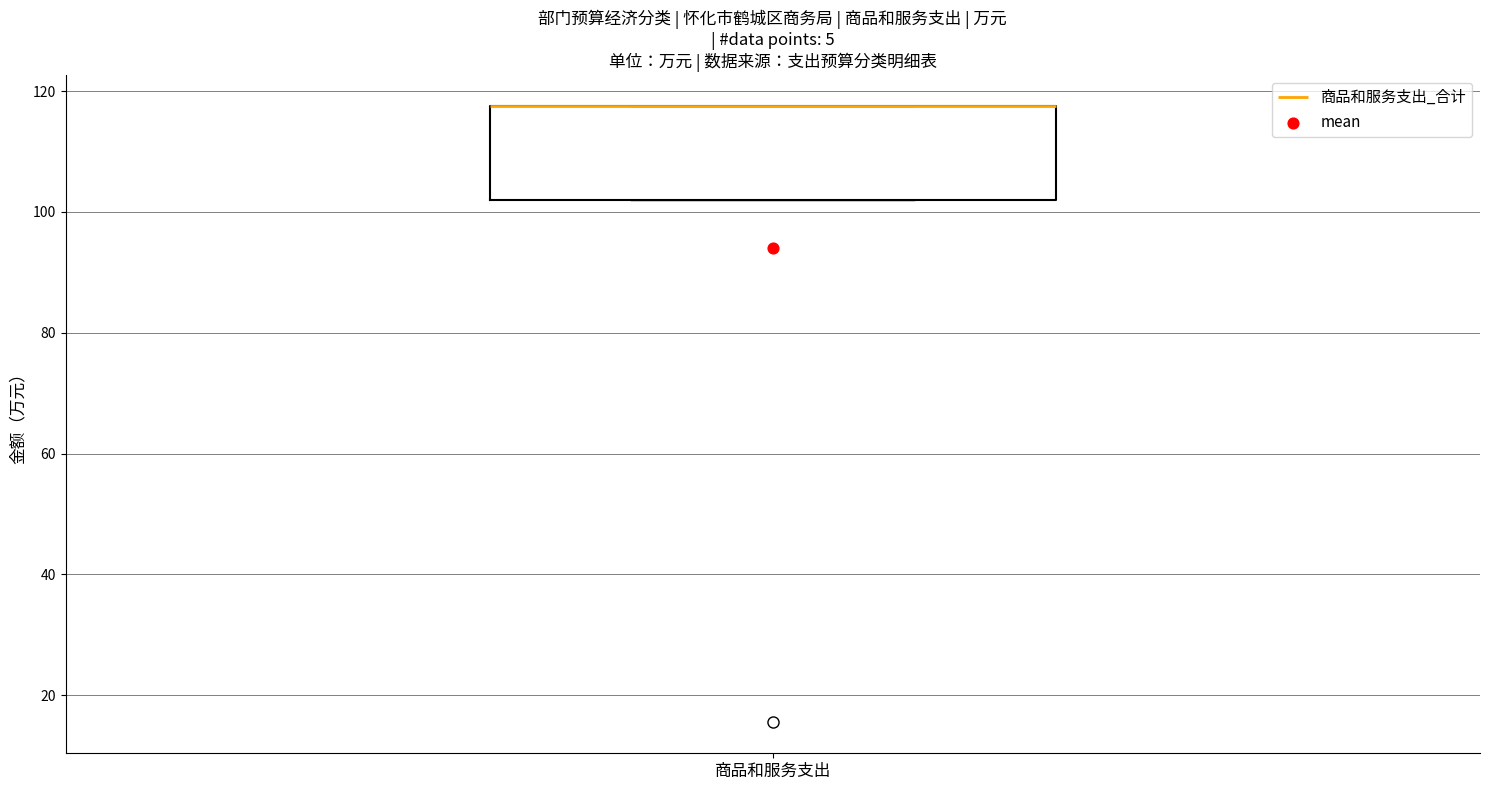

Read this box plot against the y-axis: the position of the median line, the range covered by the box, and the ends of both whiskers. The values are not printed on the chart, so give them approximately, as read against the axis.

median 118 (drawn on the box's upper edge), box 102 to 118, whiskers 102 to 118